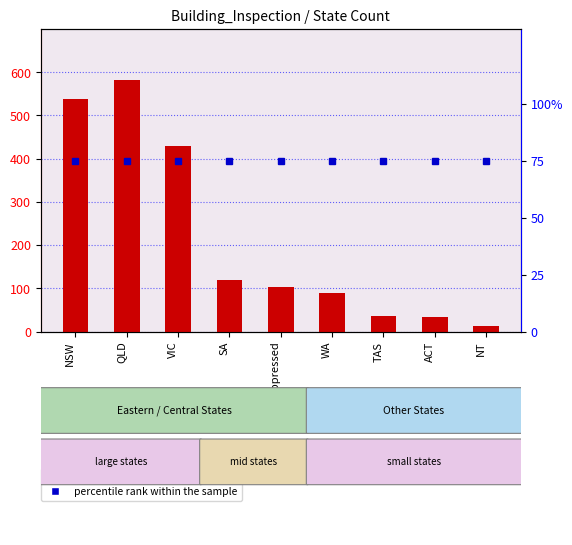

The count series shows 130 at QLD. True or false?

False